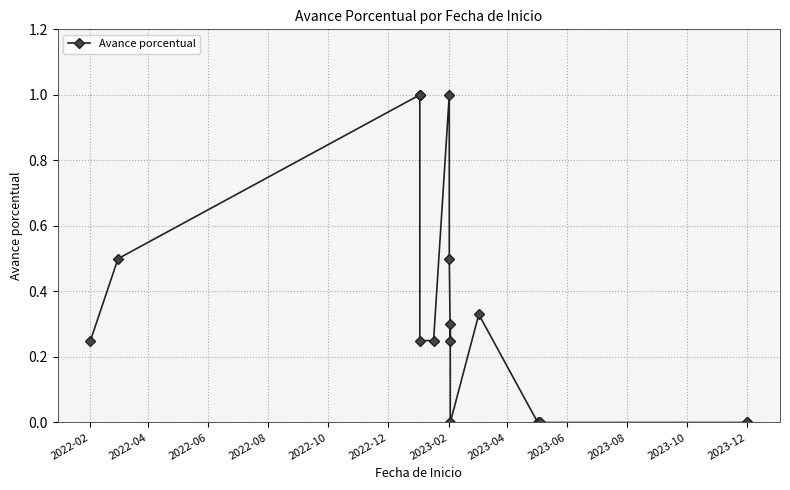

What is the average value?

0.4